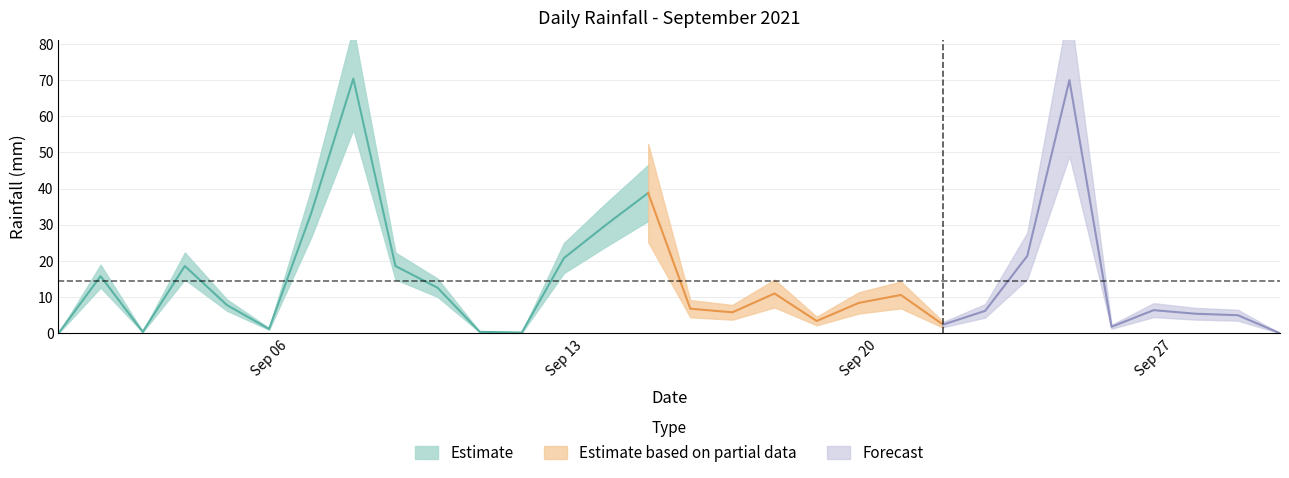

What is the sum of the values at 2021-09-22 and 2021-09-11?

2.8